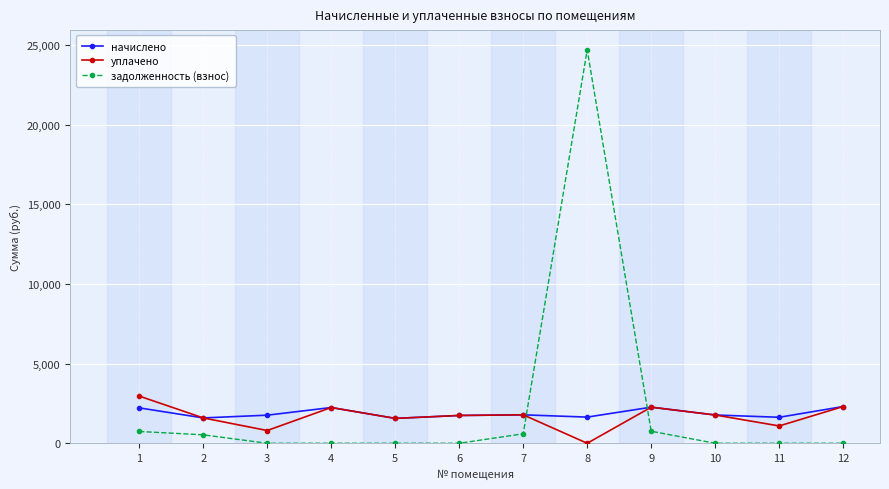

How many interior local peaks does the уплачено series have?

3